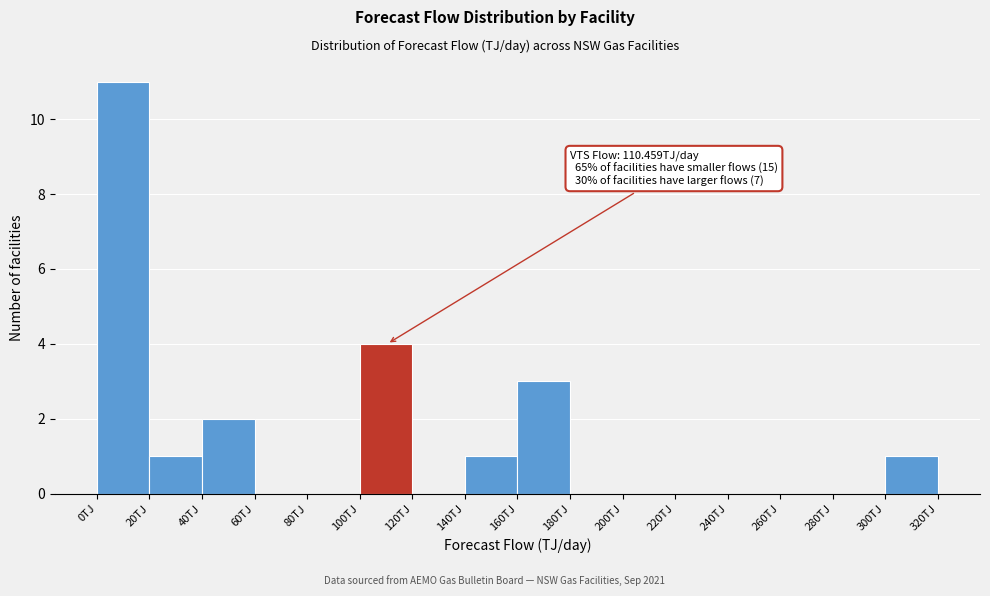

Which range on the x-axis has the tallest bar?

0 to 20